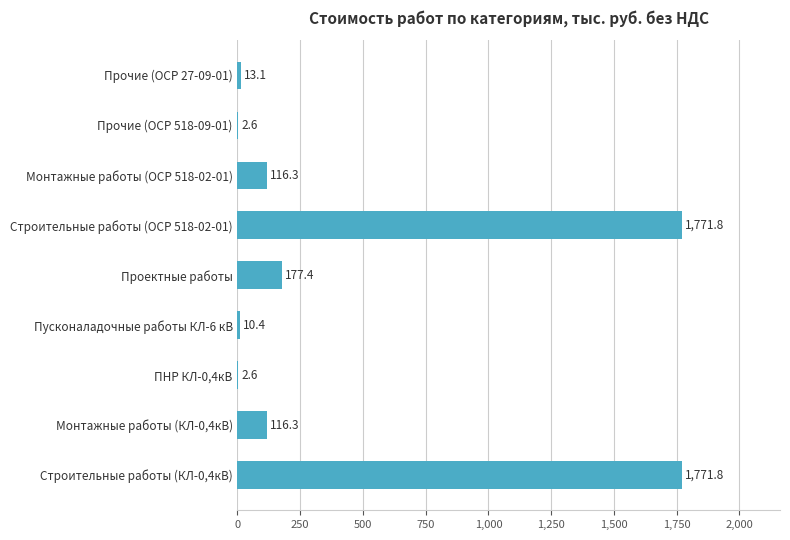

At which label is the value closest to 887?

Проектные работы